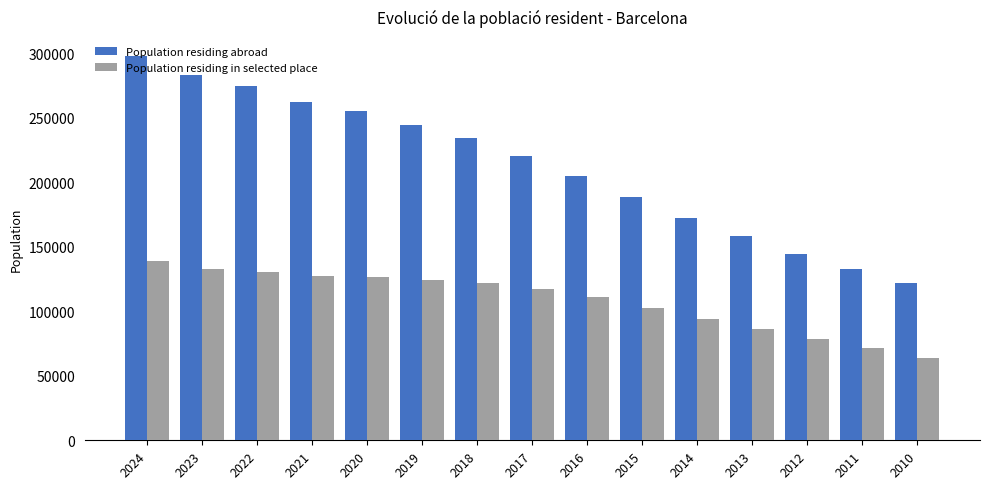

Which label corresponds to the largest value in the chart?

2024